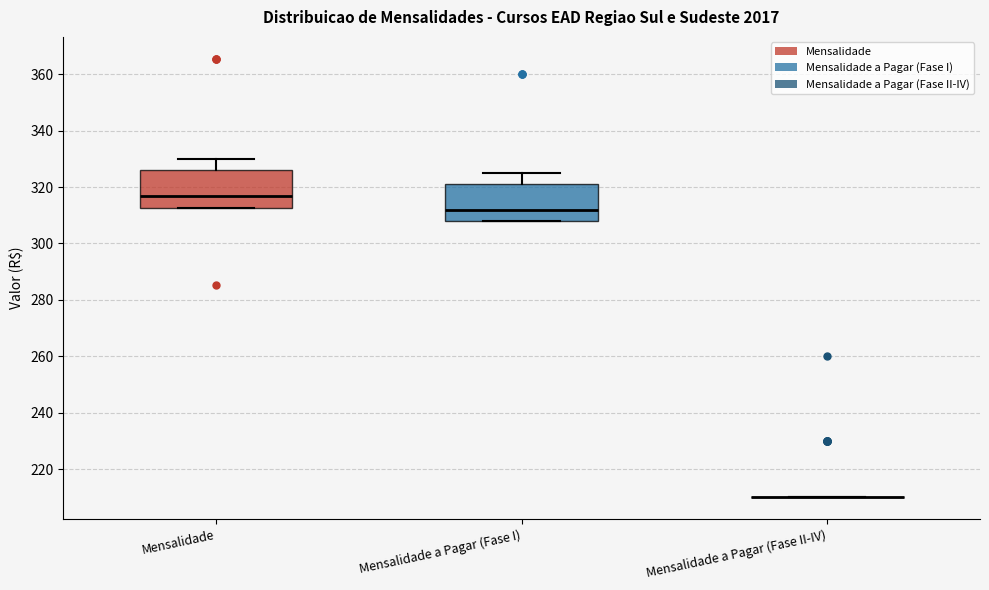

Reading left to right, read every box against the y-axis: the position of its median line, the range the box covers, and the ends of its whiskers. The values are not printed on the chart, so give them approximately, as read against the axis.

Mensalidade: median 316, box 312 to 326, whiskers 312 to 330
Mensalidade a Pagar (Fase I): median 312, box 308 to 322, whiskers 308 to 326
Mensalidade a Pagar (Fase II-IV): box collapsed to a line at 210, whiskers 210 to 210